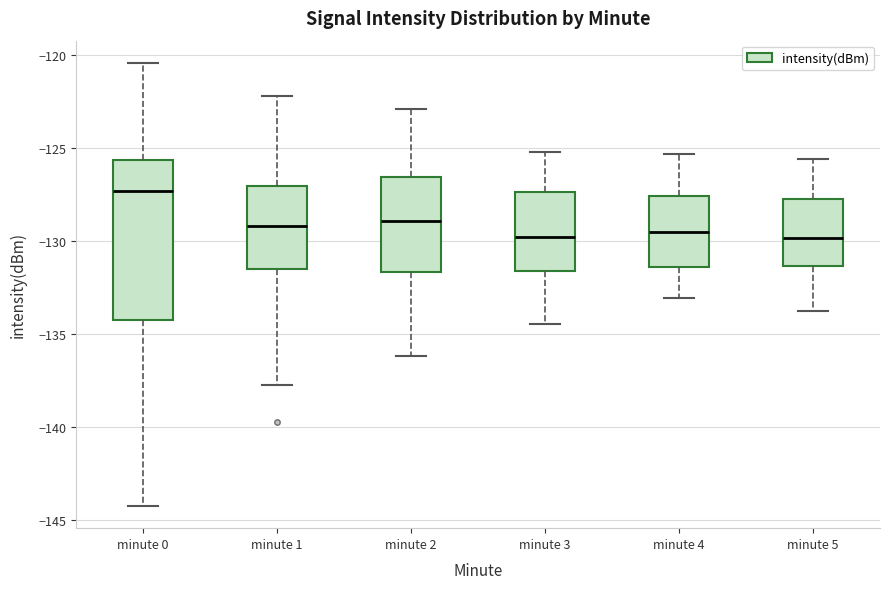

Reading left to right, read every box against the y-axis: the position of its median line, the range the box covers, and the ends of its whiskers. The values are not printed on the chart, so give them approximately, as read against the axis.

minute 0: median -127.5, box -134.5 to -125.5, whiskers -144.5 to -120.5
minute 1: median -129.0, box -131.5 to -127.0, whiskers -137.5 to -122.0
minute 2: median -129.0, box -131.5 to -126.5, whiskers -136.0 to -123.0
minute 3: median -130.0, box -131.5 to -127.5, whiskers -134.5 to -125.0
minute 4: median -129.5, box -131.5 to -127.5, whiskers -133.0 to -125.5
minute 5: median -130.0, box -131.5 to -127.5, whiskers -134.0 to -125.5